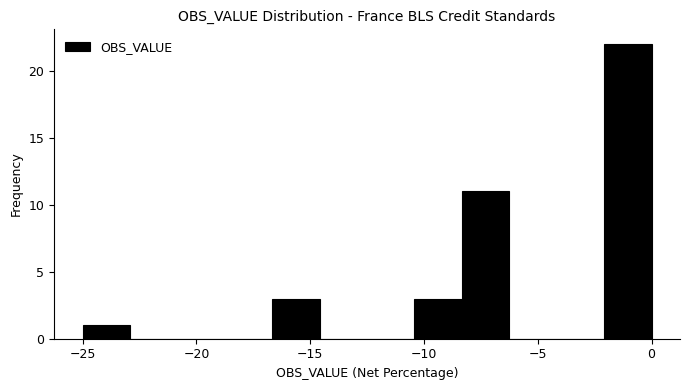

What is the height of the bar covering -8.5 to -6.0 on the x-axis? Neither the bar edges nor the heights are printed on the chart, so give them approximately, as read against the axes.

11